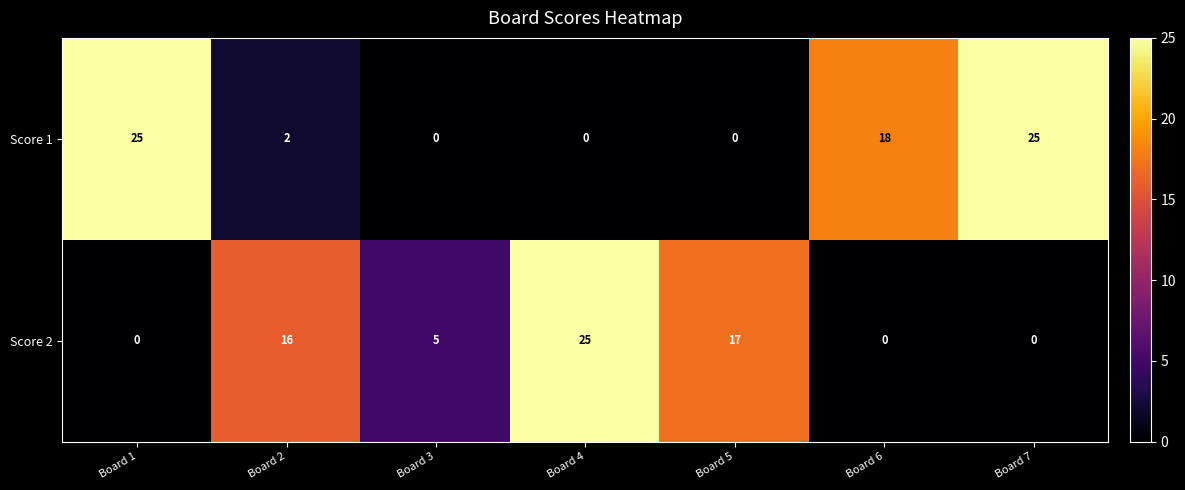

What is the sum of the Score 1 values at Board 7 and Board 4?

25